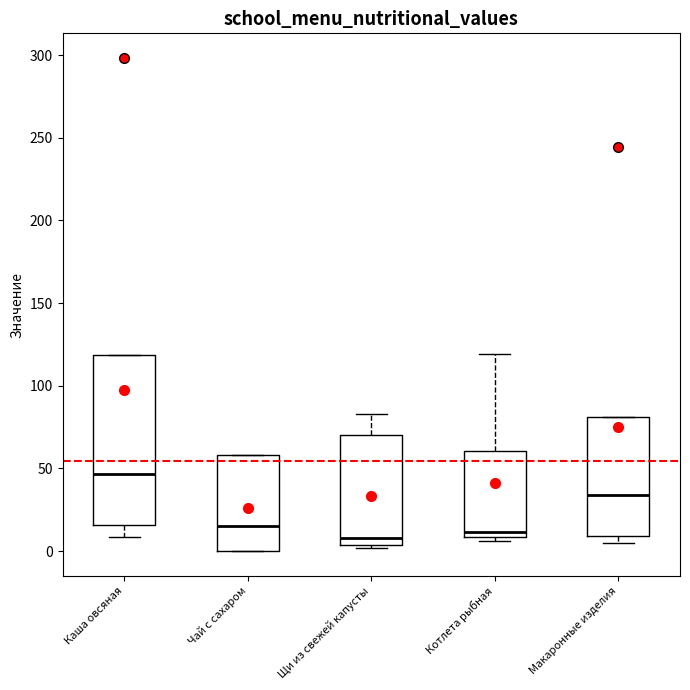

Which box is the tallest, from its lower edge to its upper edge?

Каша овсяная